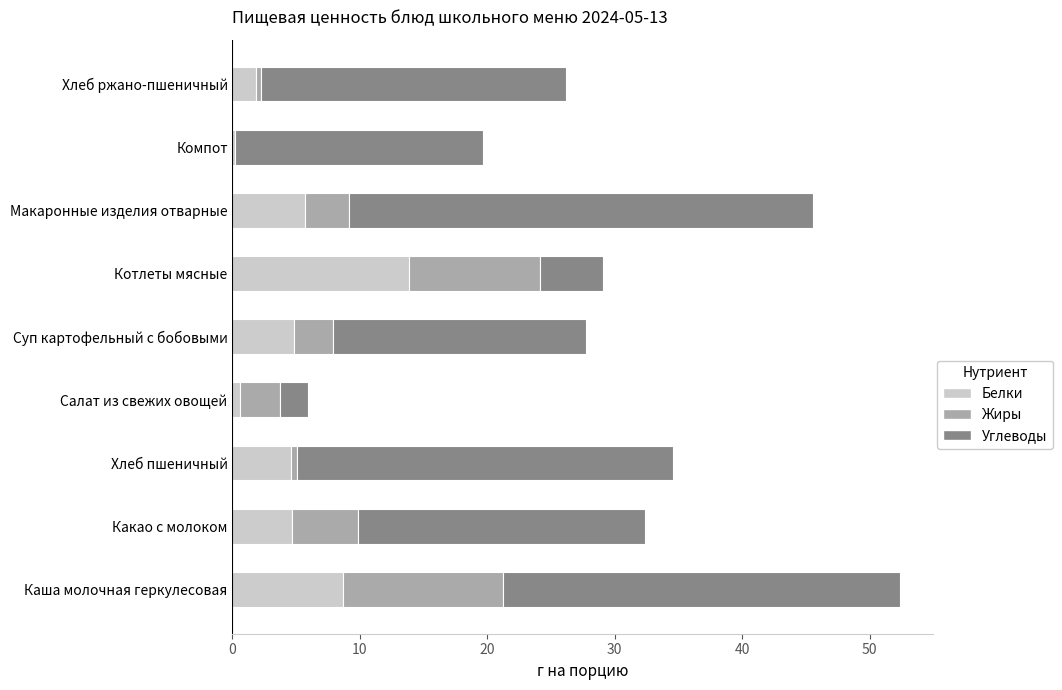

What is the maximum value for Белки?

13.9